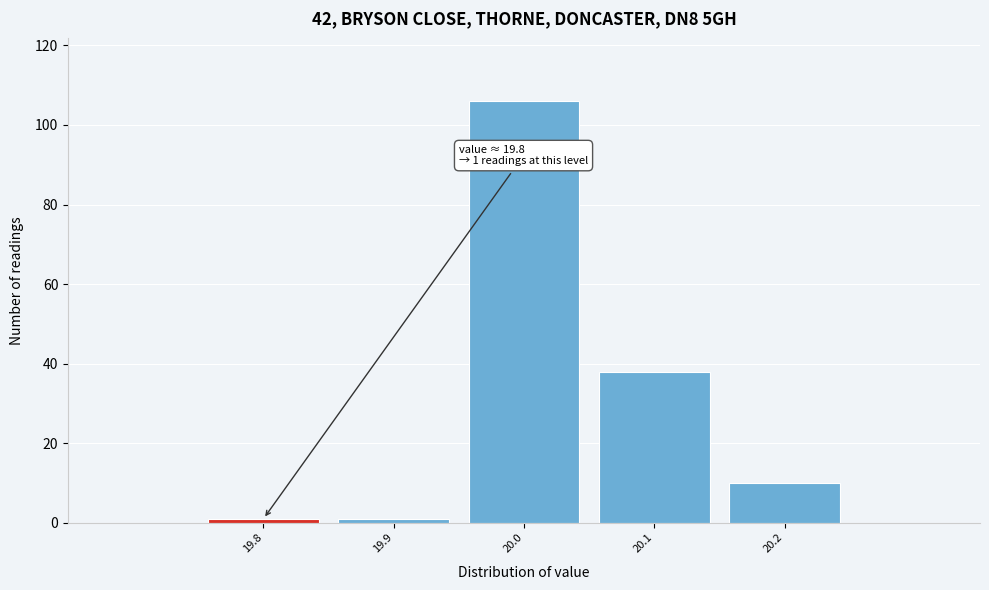

Over which range of the x-axis is the bar tallest?

19.95 to 20.05